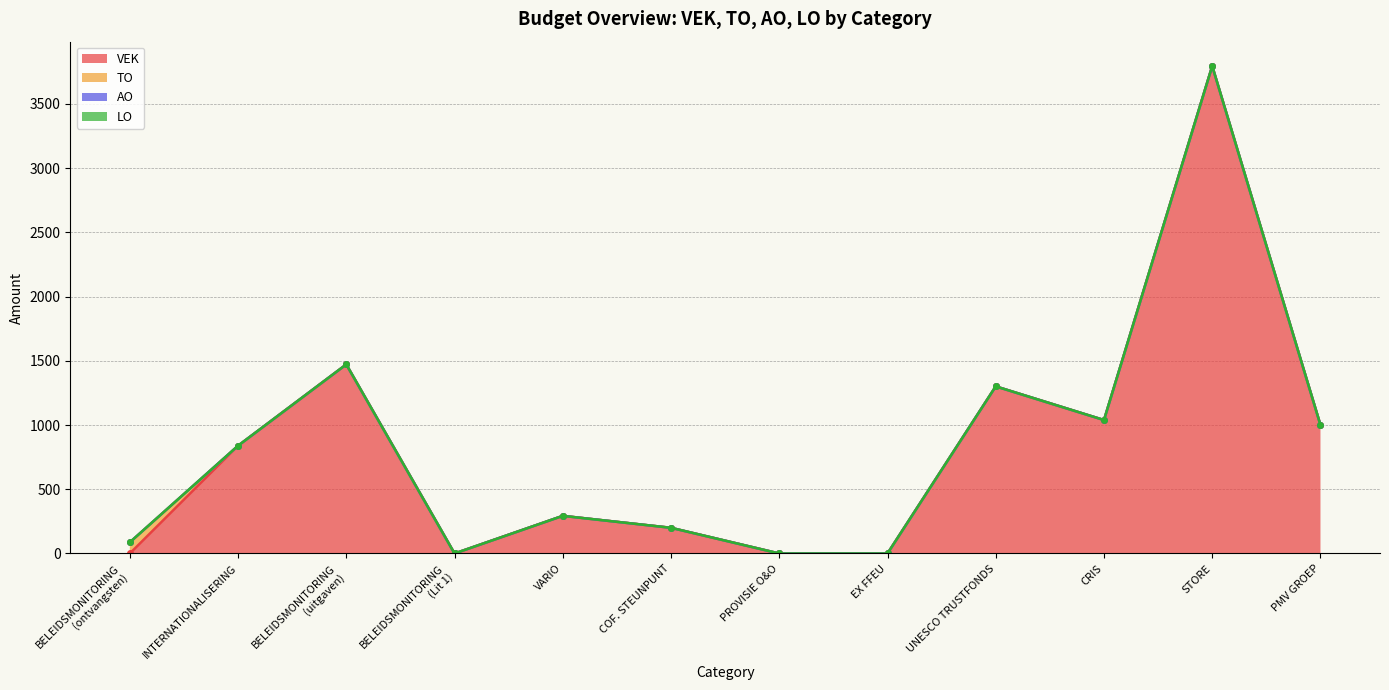

Reading left to right, list all the values displayed in this chart.

VEK: 0	839	1472	0	293	200	0	0	1301	1039	3795	1000
TO: 87	0	0	0	0	0	0	0	0	0	0	0
AO: 0	0	0	0	0	0	0	0	0	0	0	0
LO: 0	0	0	0	0	0	0	0	0	0	0	0